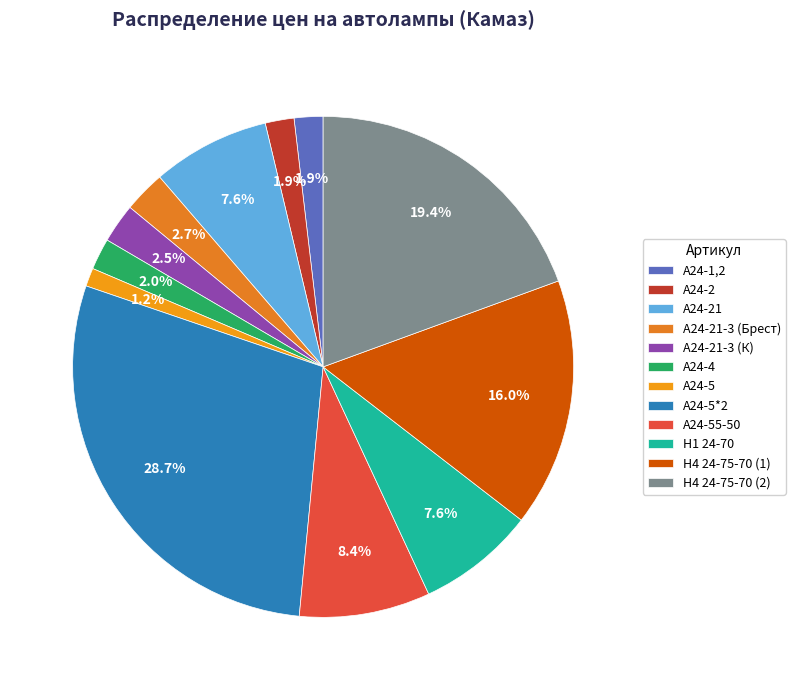

How much of the chart is everything except А24-5?

98.8%